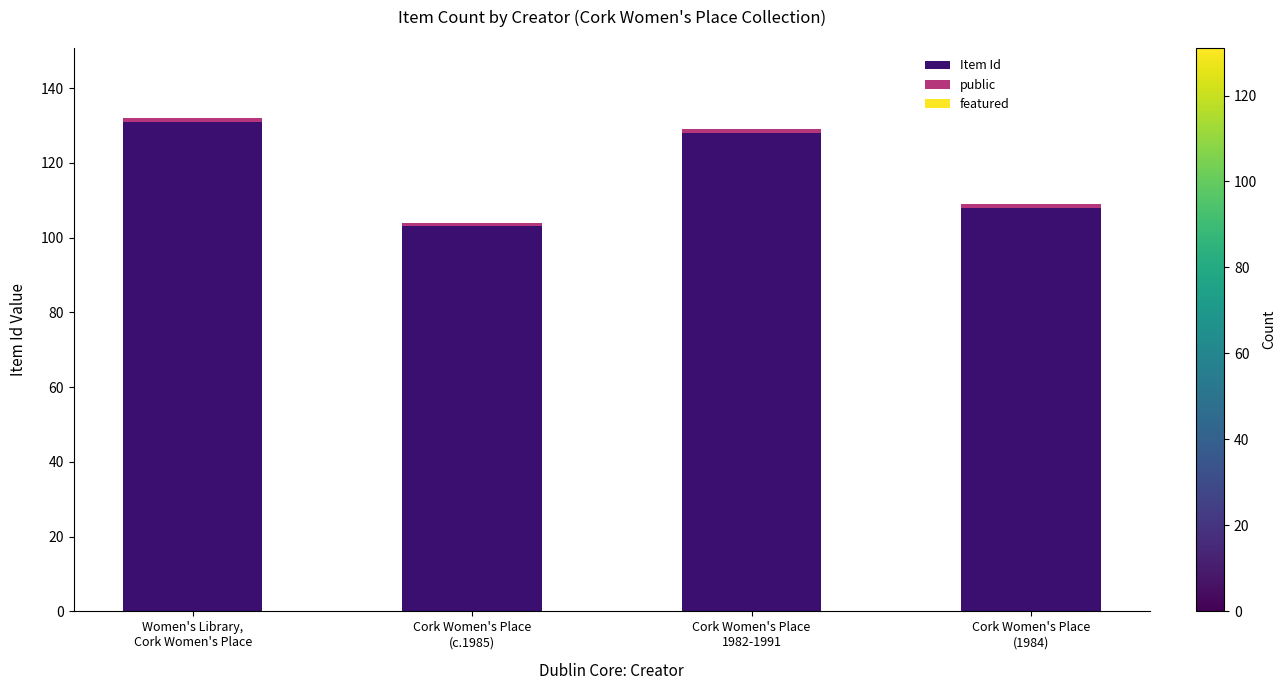

What is the average value of the Item Id series?

118